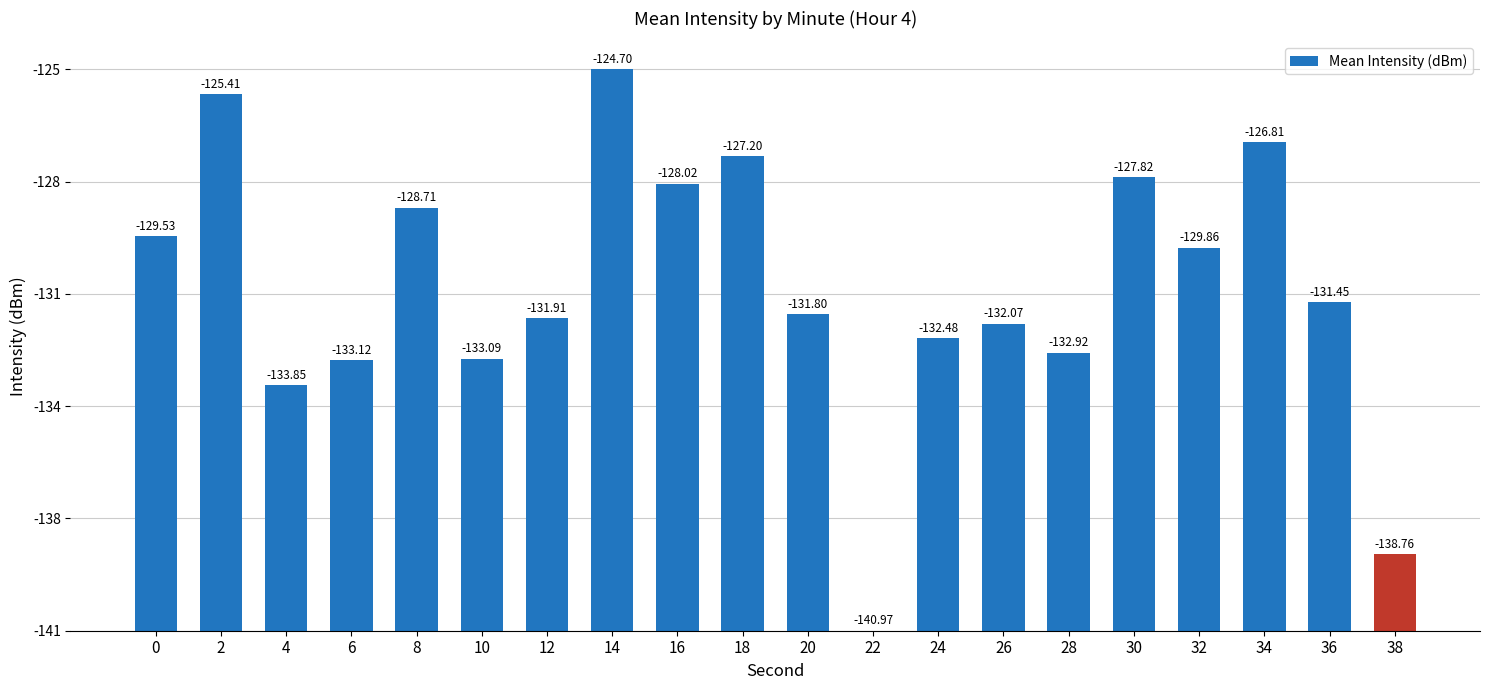

Are the bars horizontal?

No